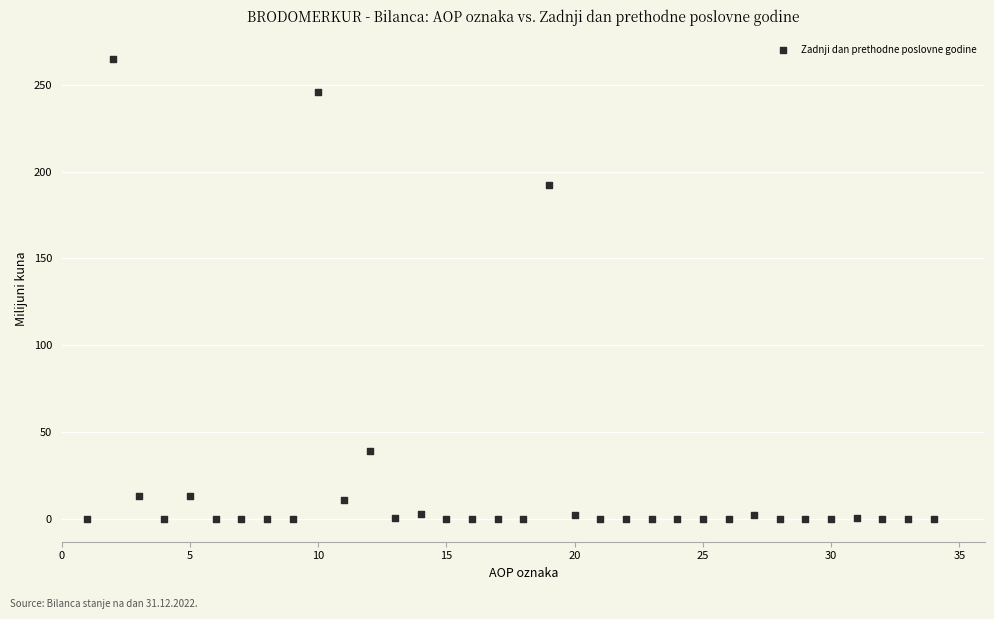

What is the range of X values (max minus min)?

33.0